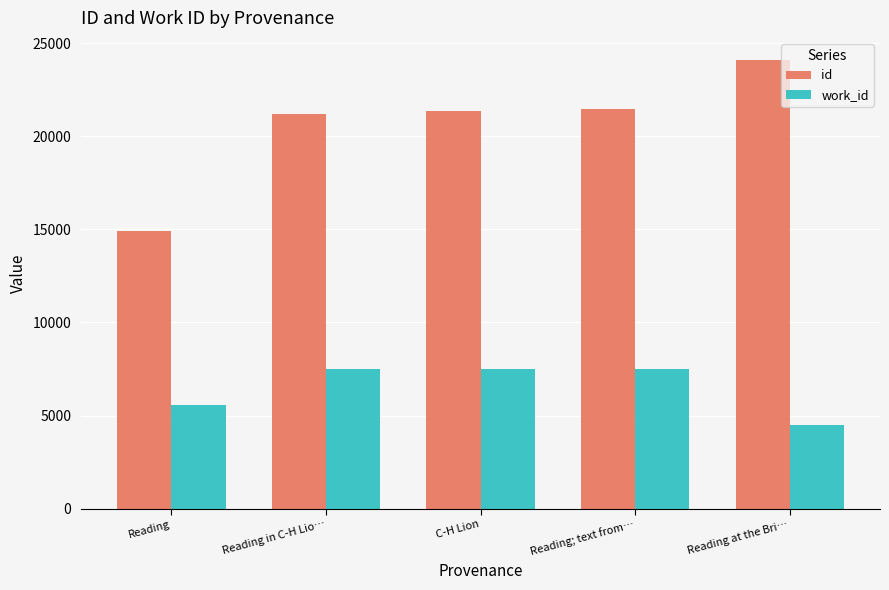

True or false: work_id has a value of 10863 at Reading; text from….

False